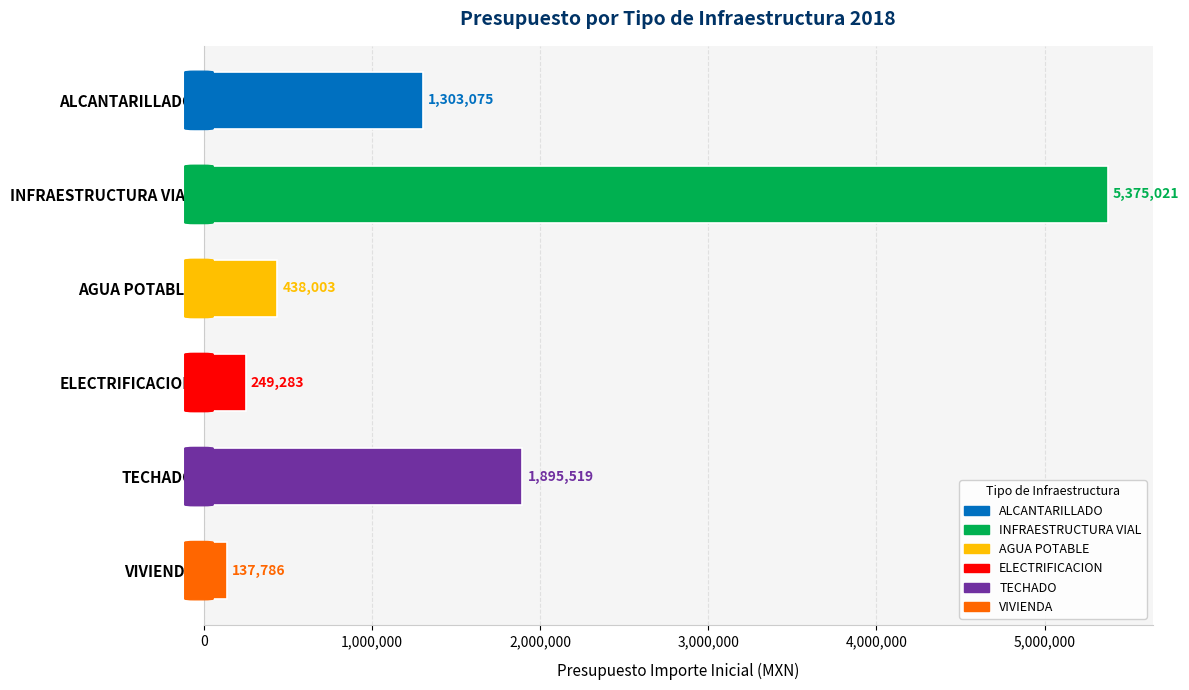

What is the maximum value shown in the chart?

5375020.9